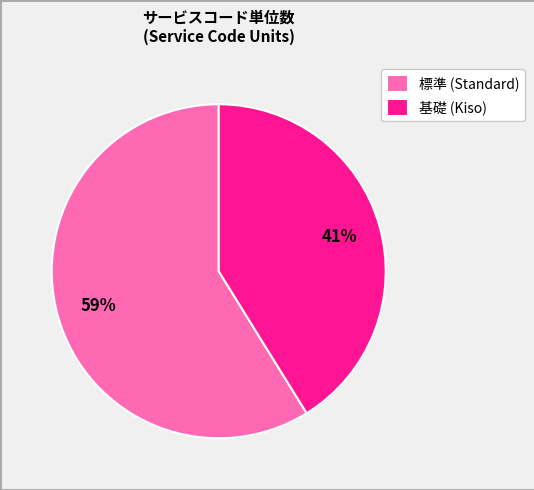

Which category has the biggest portion of the pie?

標準 (Standard)